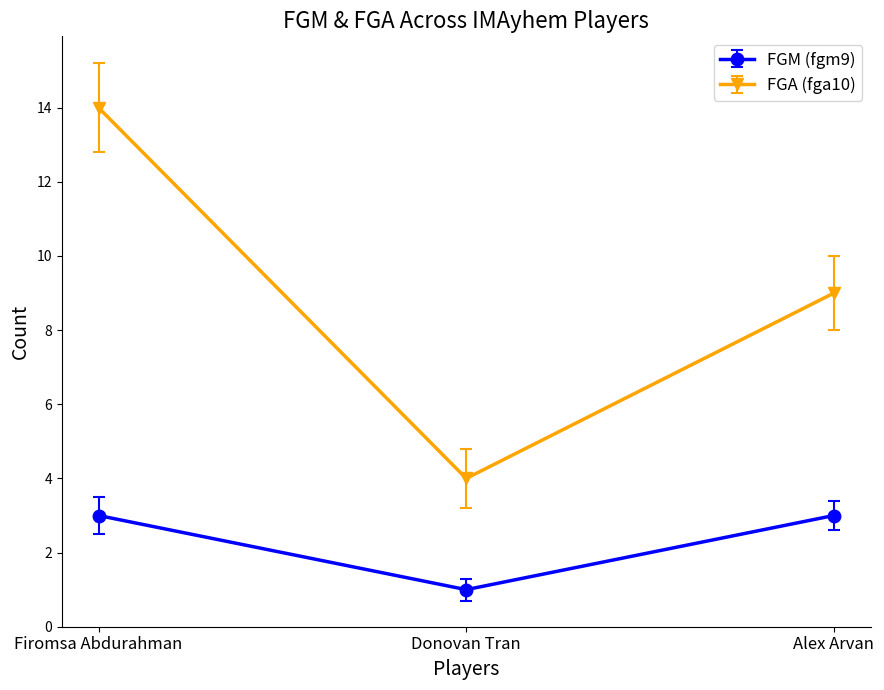

True or false: FGA (fga10) has a value of 12 at Alex Arvan.

False